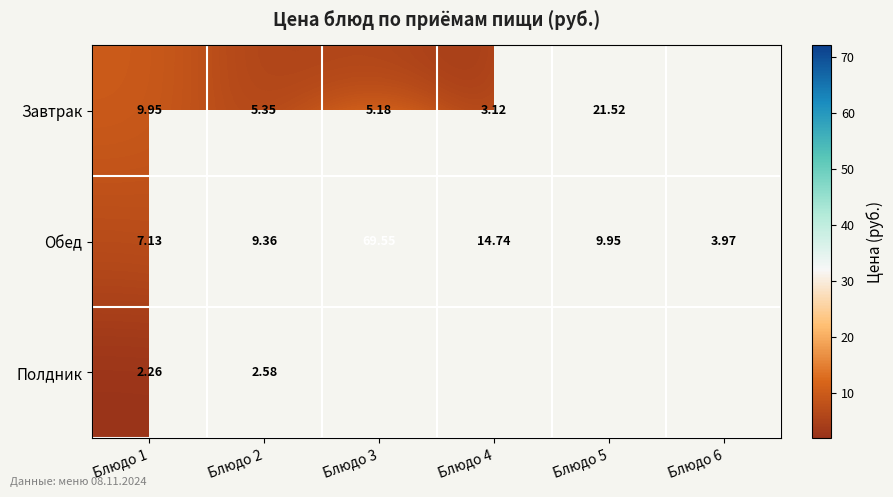

Is the value of Обед at Блюдо 5 greater than the value of Завтрак at Блюдо 1?

No